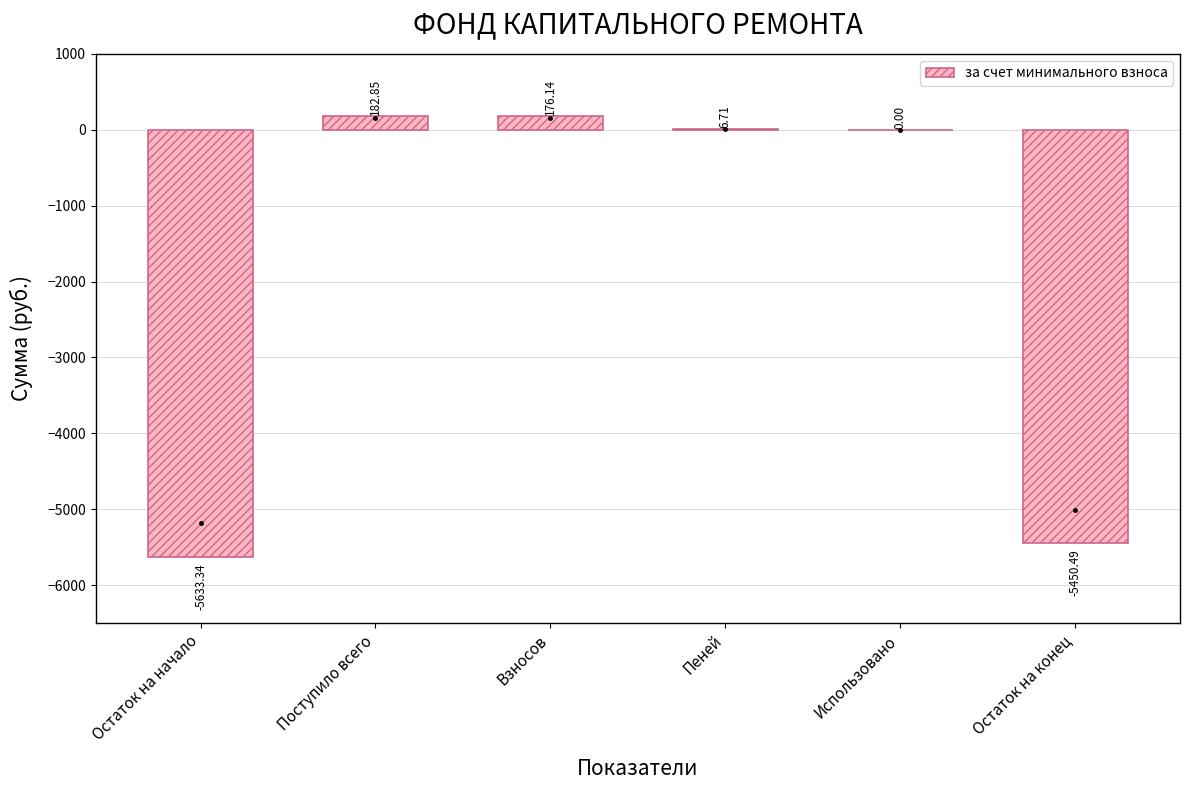

What is the sum of the values at Взносов and Остаток на начало?

-5457.2